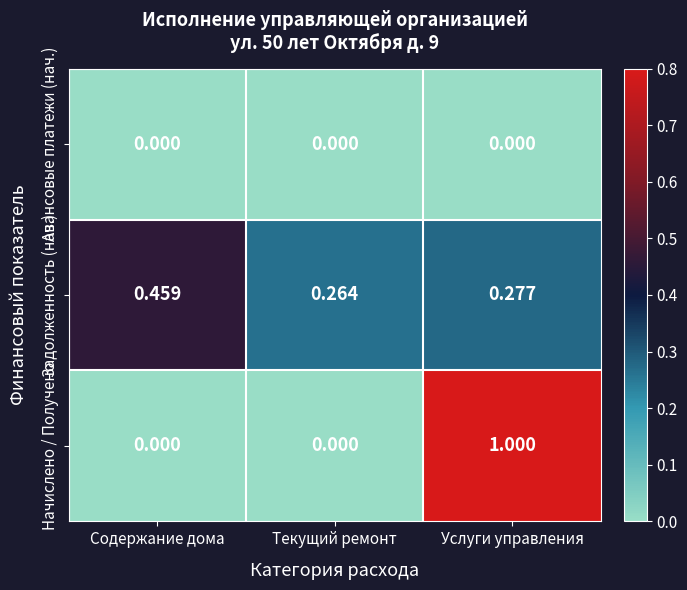

Where is Задолженность (нач.) nearest to the value 0?

Текущий ремонт